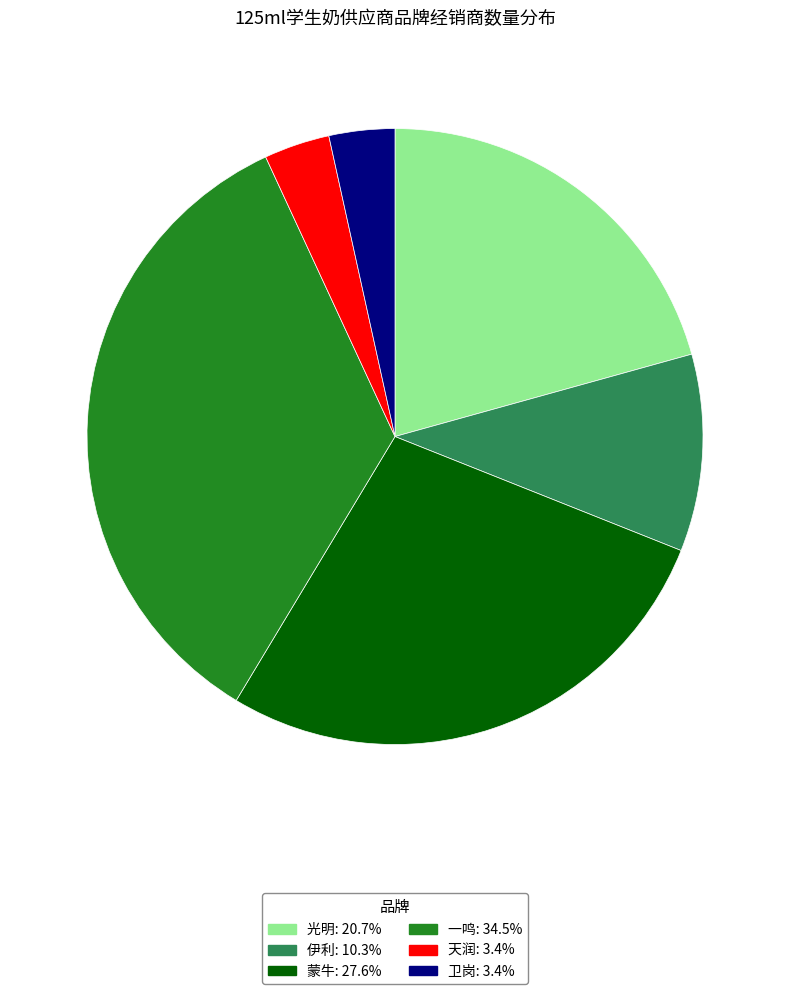

Which category has the biggest portion of the pie?

一鸣